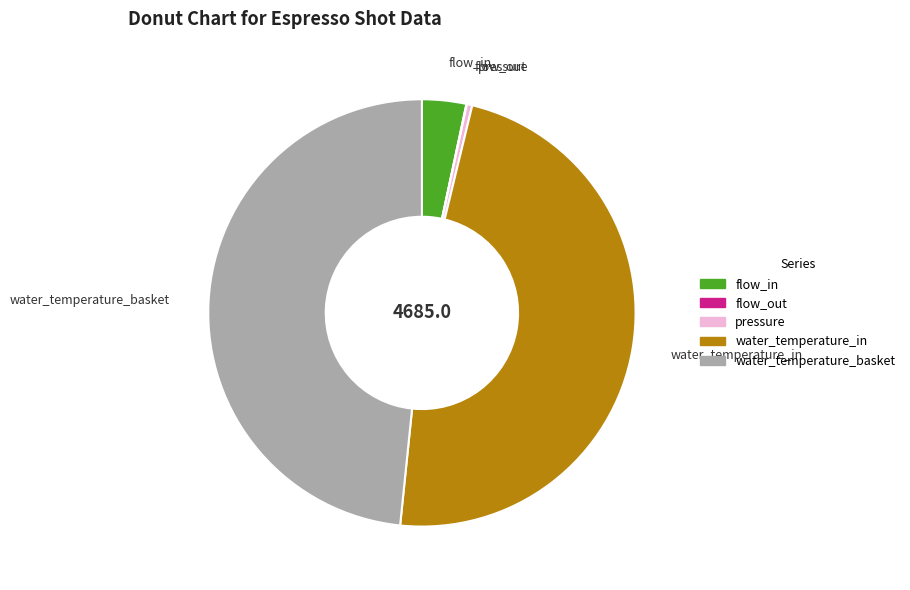

Does flow_in account for over 50% of the chart?

No